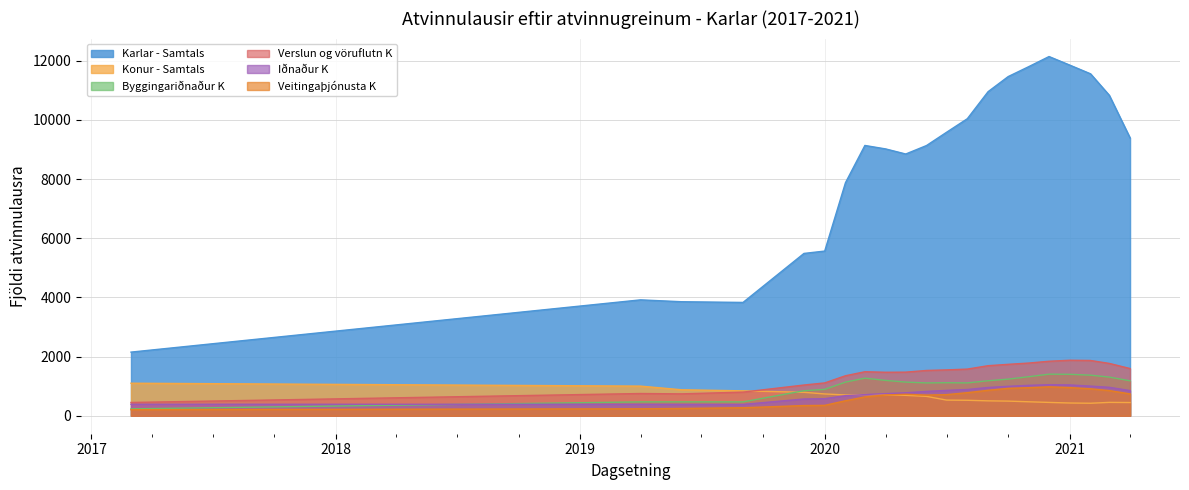

What is the difference between the second highest and minimum values in the Konur - Samtals series?

579